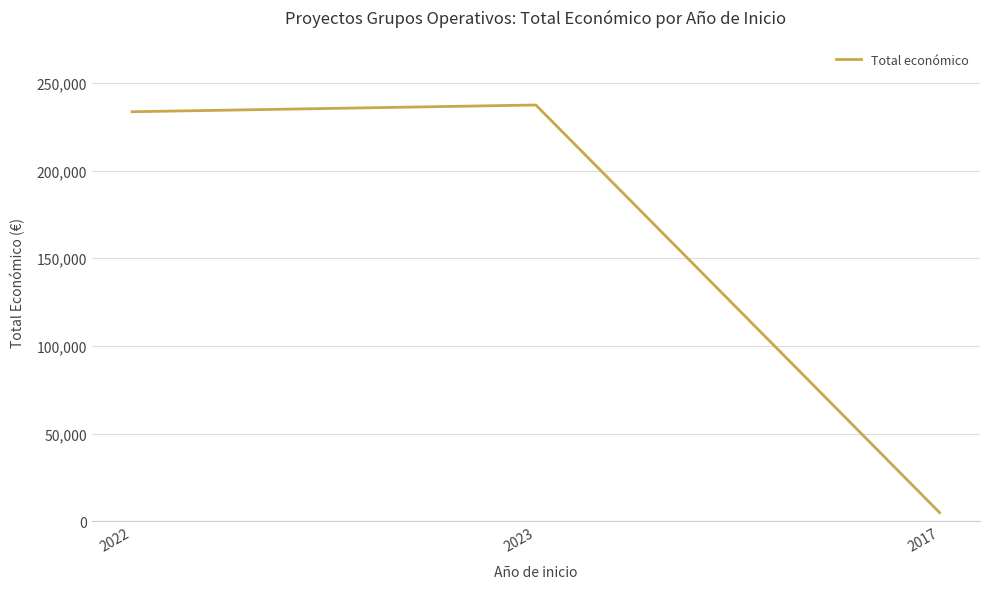

At which category does the chart reach its minimum across all series?

2017